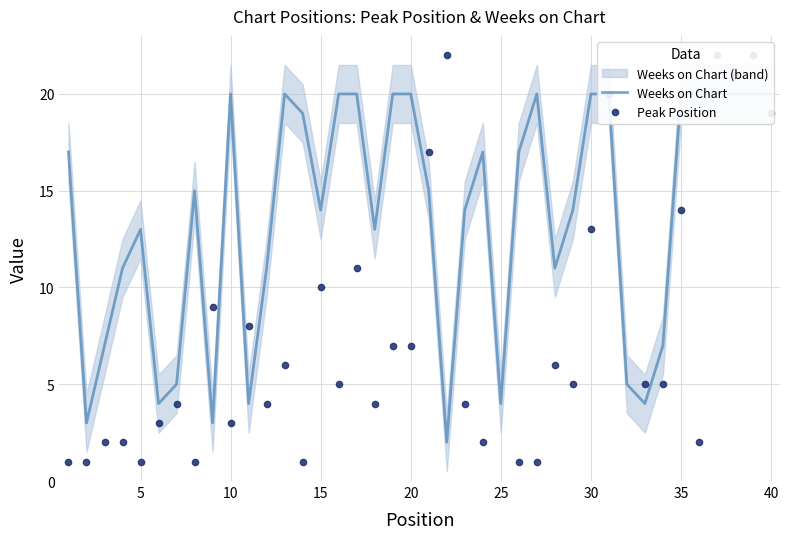

After their last crossing, which series has the higher values: Weeks on Chart or Peak Position?

Weeks on Chart